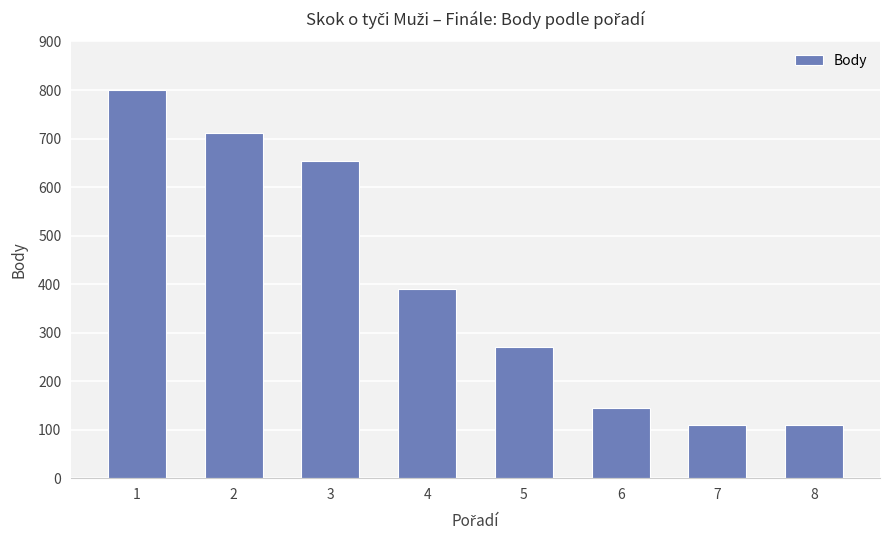

How many values are below 389?

4